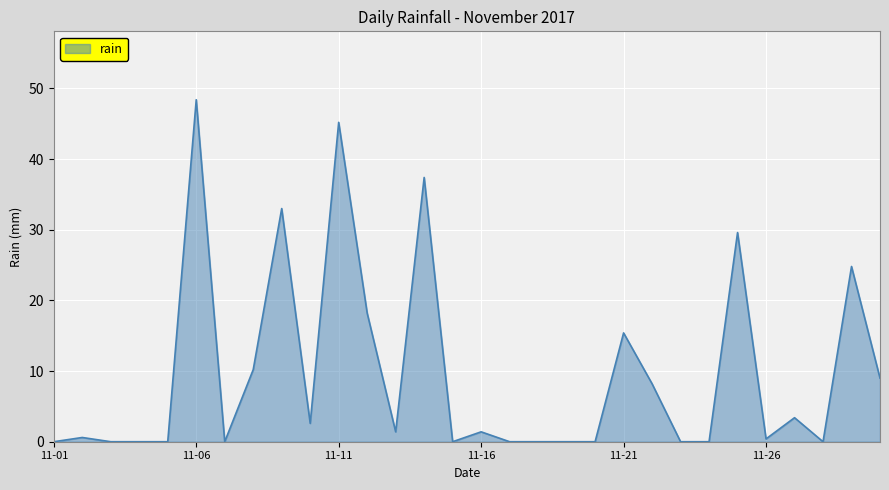

What is the greatest value displayed?

48.4